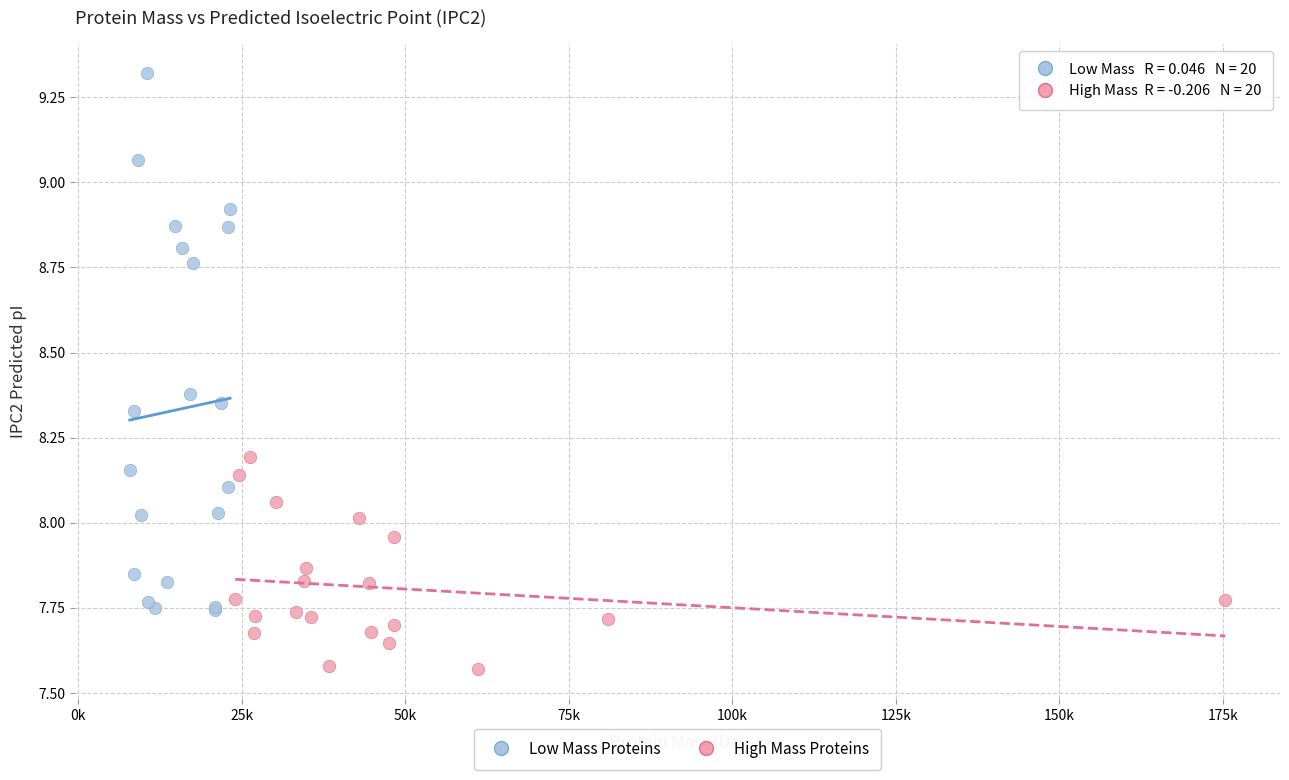

Which series reaches the minimum Y coordinate?

High Mass Proteins